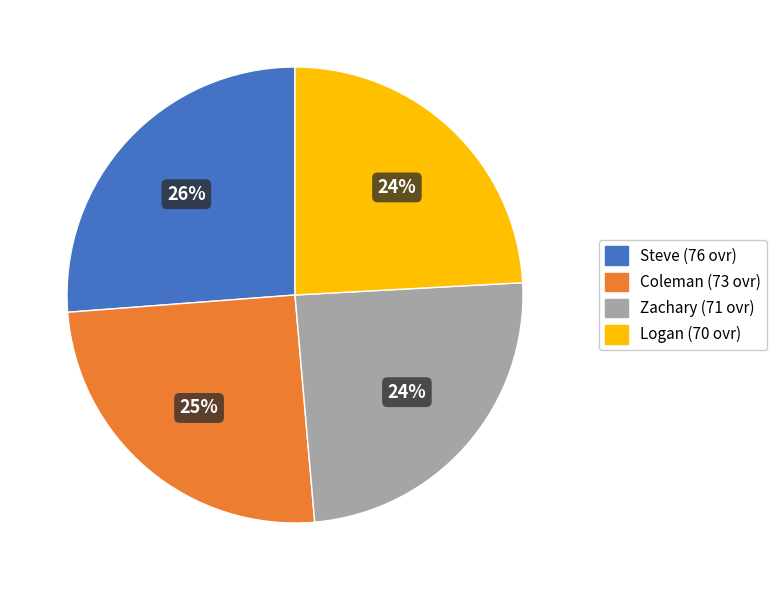

Does any single category account for the majority?

No